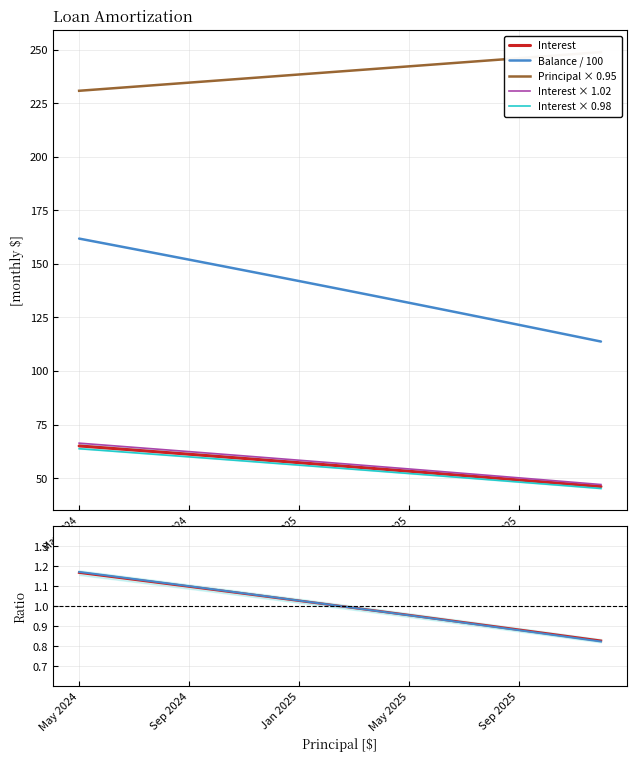

Where does the Balance series first go above 139?

May 2024